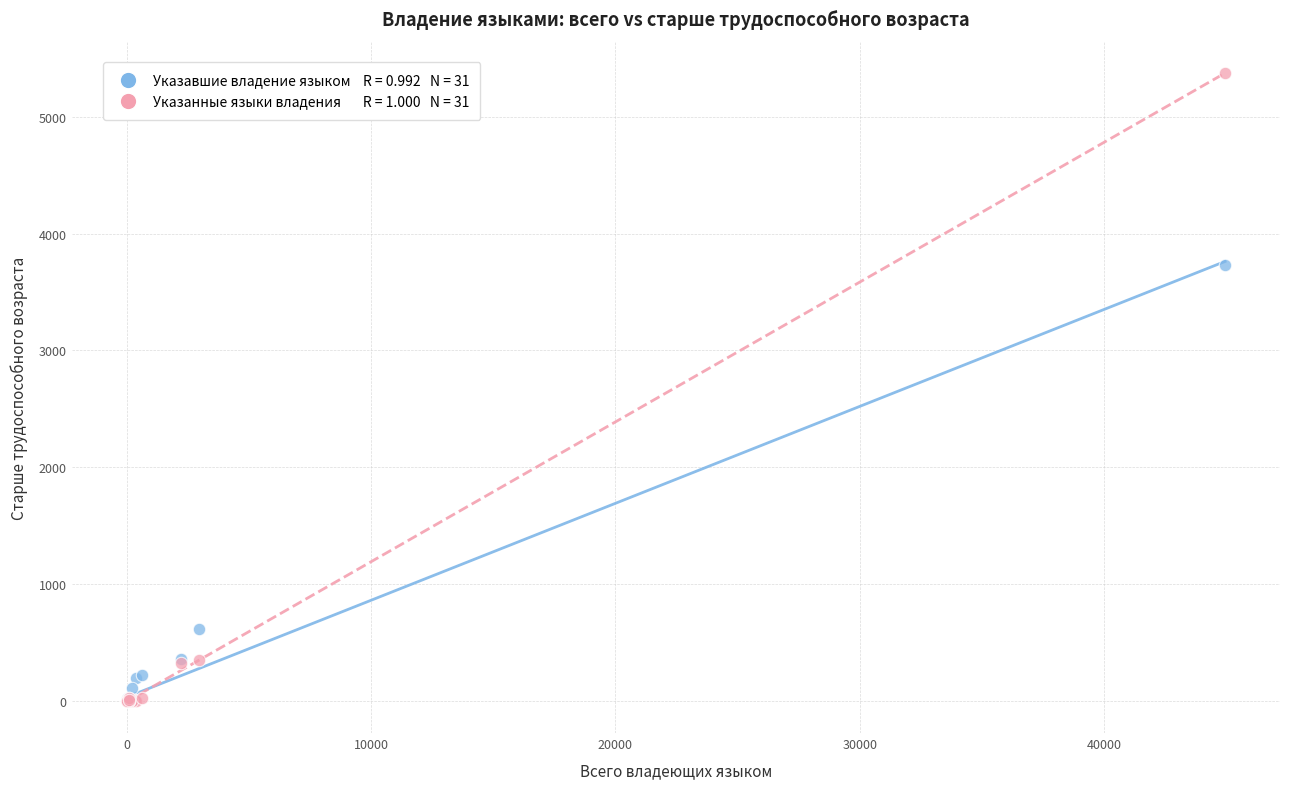

Across all series, what Y value is closest to 2685?

3729